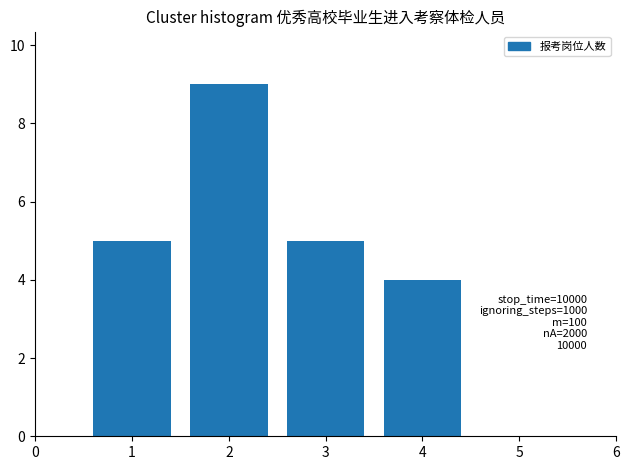

Reading right to left, what are all the values shown in this chart?

4=4	3=5	2=9	1=5